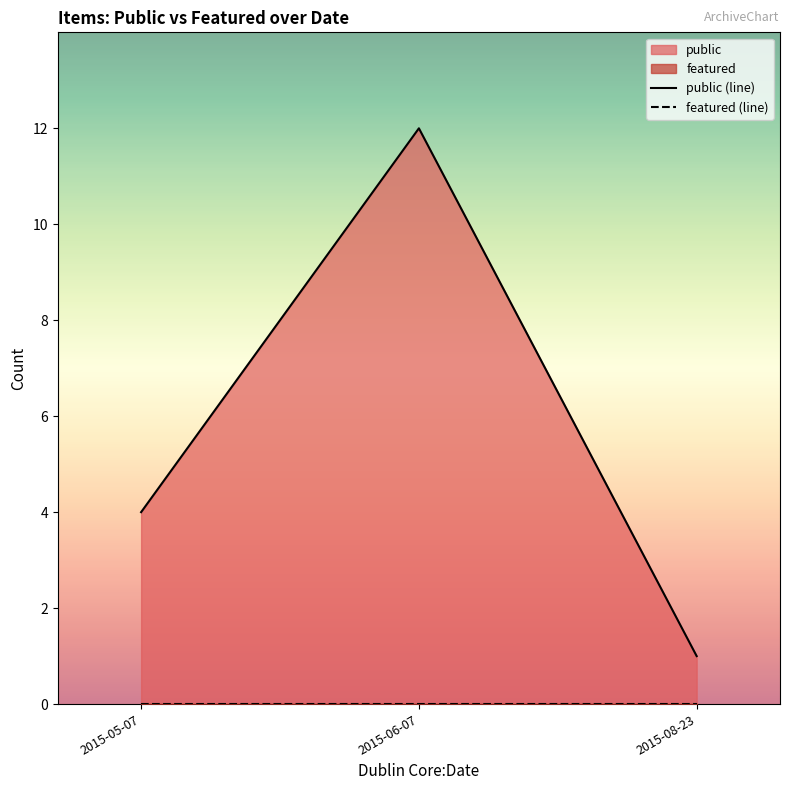

How many lines are shown in the chart?

2